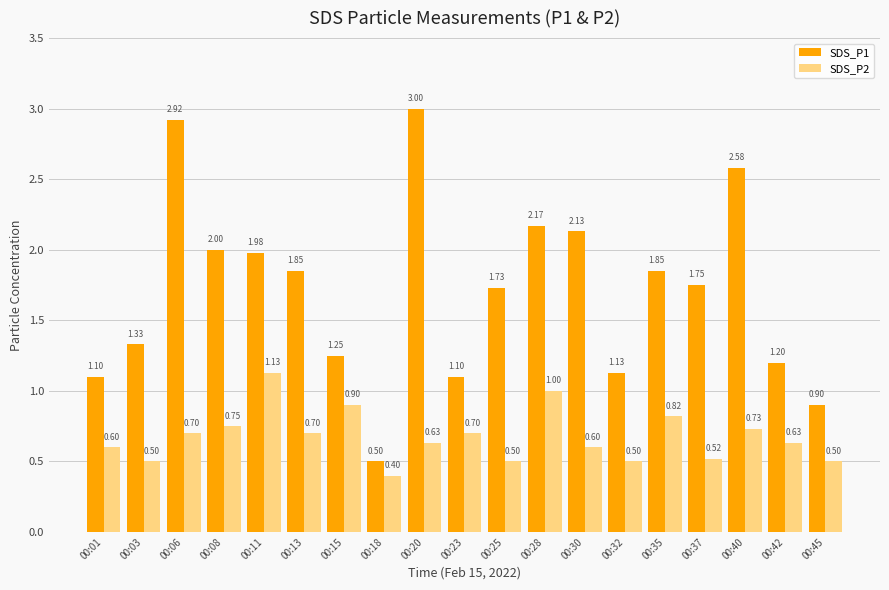

Where is SDS_P2 nearest to the value 0?

00:18